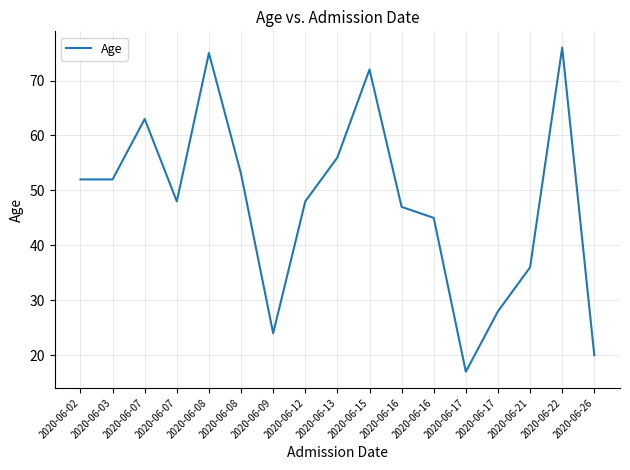

Reading right to left, transcribe all the data shown in this chart.

2020-06-26=20	2020-06-22=76	2020-06-21=36	2020-06-17=28	2020-06-17=17	2020-06-16=45	2020-06-16=47	2020-06-15=72	2020-06-13=56	2020-06-12=48	2020-06-09=24	2020-06-08=53	2020-06-08=75	2020-06-07=48	2020-06-07=63	2020-06-03=52	2020-06-02=52